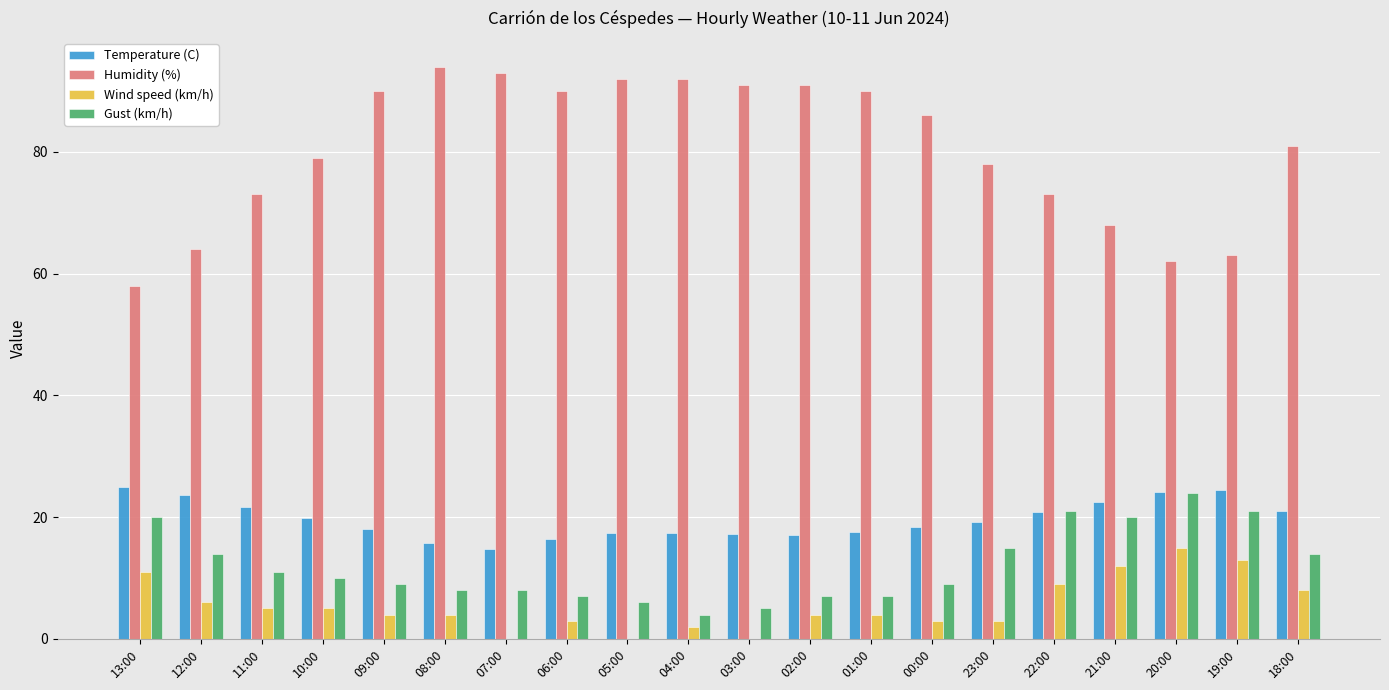

What are all the series names shown in the legend?

Temperature (C), Humidity (%), Wind speed (km/h), Gust (km/h)